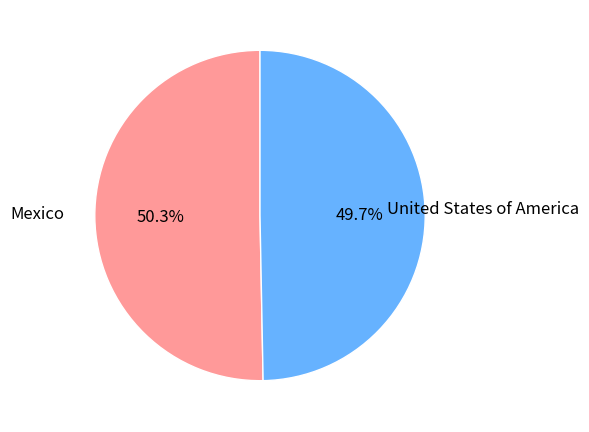

To the nearest percent, what is the average slice percentage?

50%